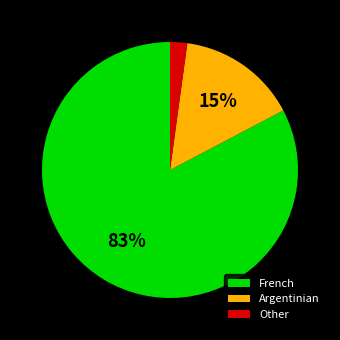

The Argentinian slice represents 23% of the pie. True or false?

False